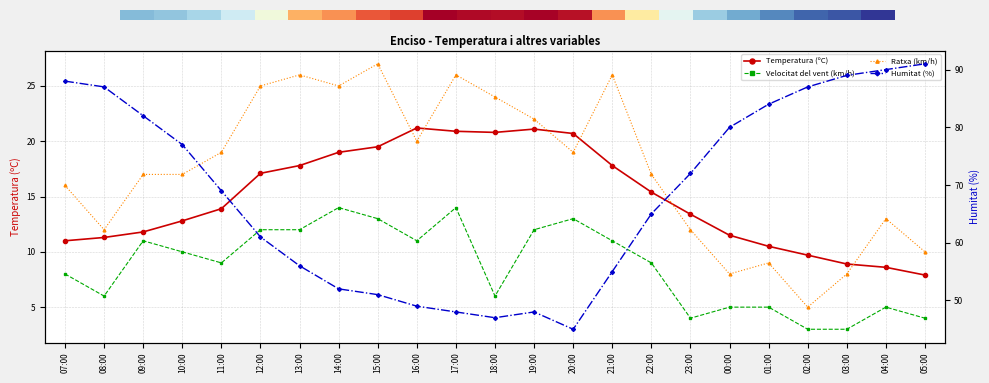

How many values in the Temperatura (ºC) series are below 13?

10